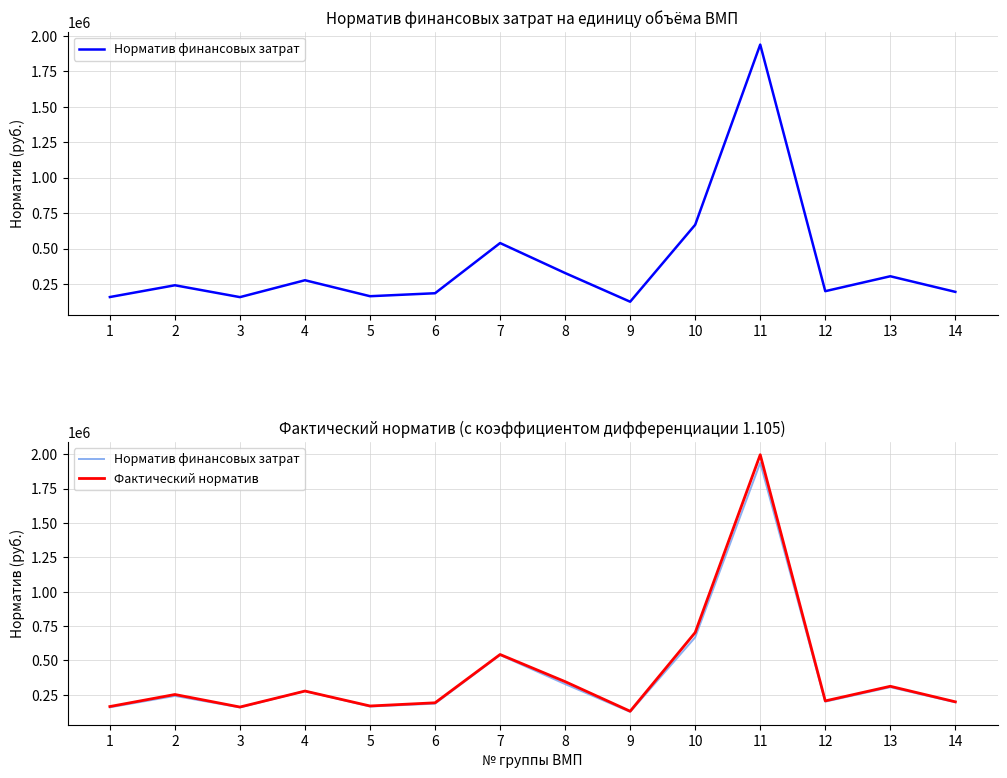

The Норматив финансовых затрат series shows 125714.0 at 9. True or false?

True